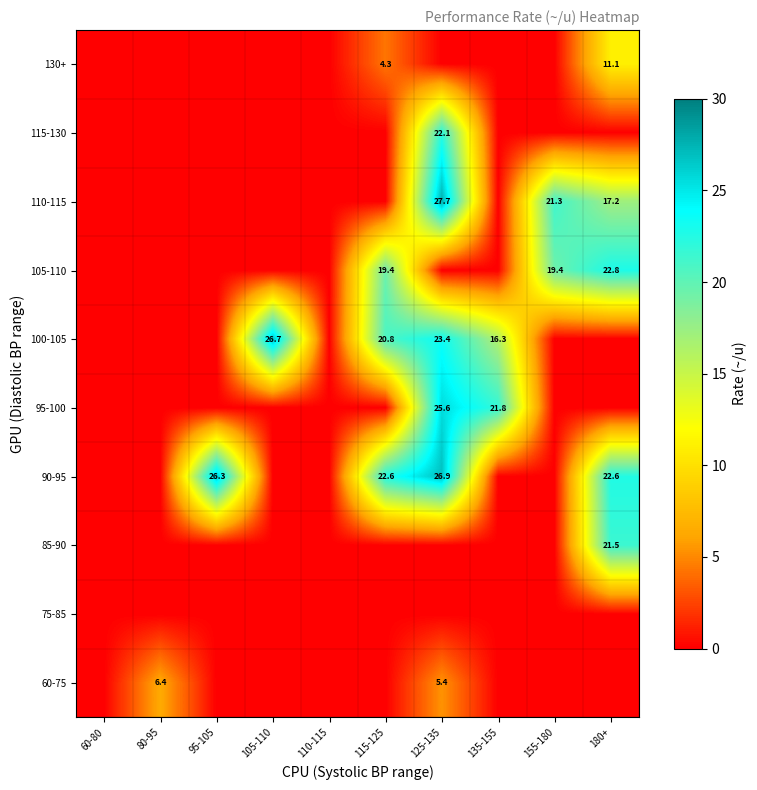

The 105-110 series shows 19.4 at 115-125. True or false?

True